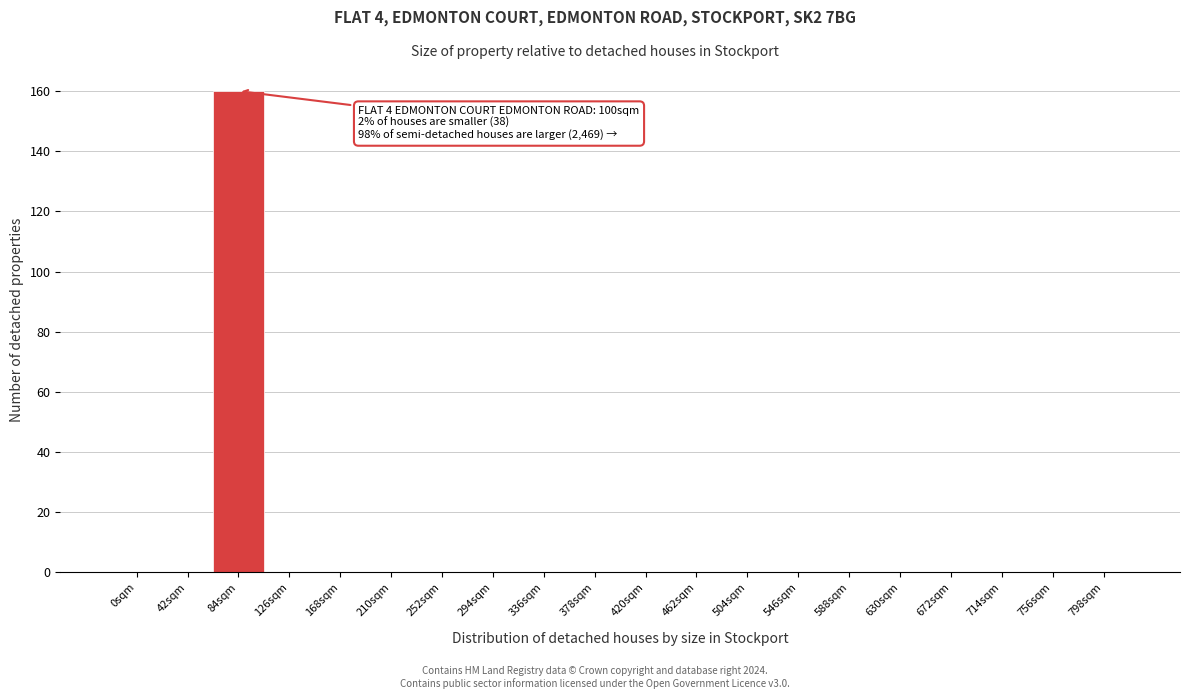

Reading left to right, transcribe all the data shown in this chart.

0sqm=0	42sqm=0	84sqm=160	126sqm=0	168sqm=0	210sqm=0	252sqm=0	294sqm=0	336sqm=0	378sqm=0	420sqm=0	462sqm=0	504sqm=0	546sqm=0	588sqm=0	630sqm=0	672sqm=0	714sqm=0	756sqm=0	798sqm=0